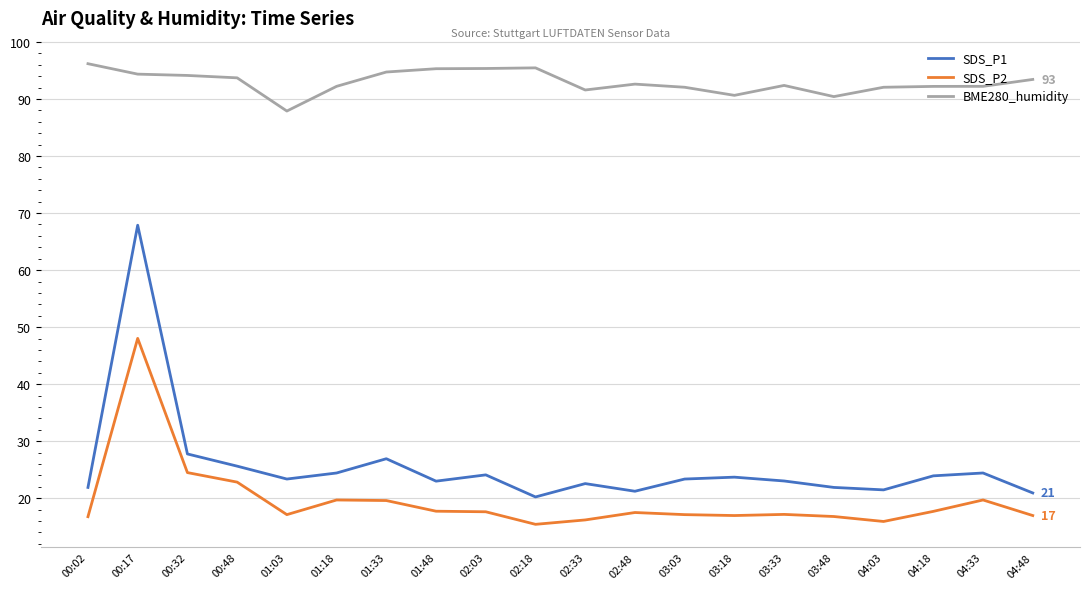

The value of SDS_P1 at 01:03 is 23.4. True or false?

True